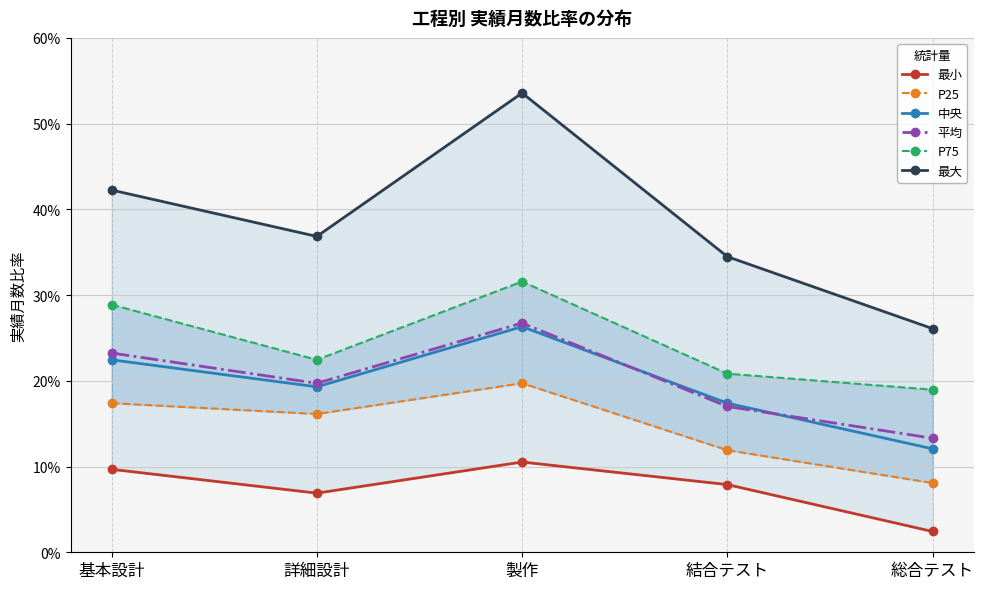

What value does the 中央 series have at 製作?

0.3